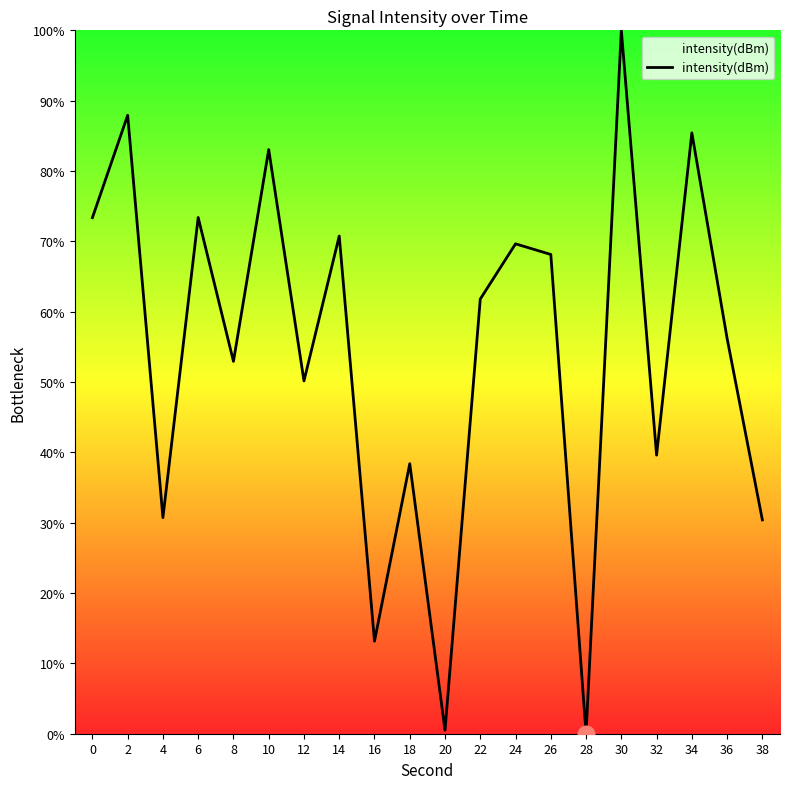

At which category does the data reach its first local peak?

2